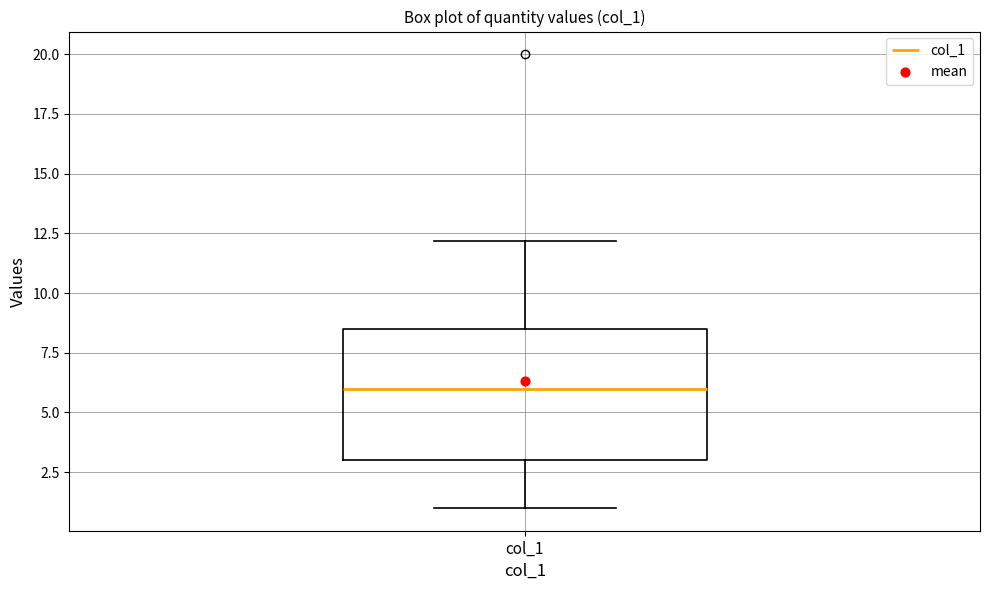

Read this box plot against the y-axis: the position of the median line, the range covered by the box, and the ends of both whiskers. The values are not printed on the chart, so give them approximately, as read against the axis.

median 6.0, box 3.0 to 8.5, whiskers 1.0 to 12.0